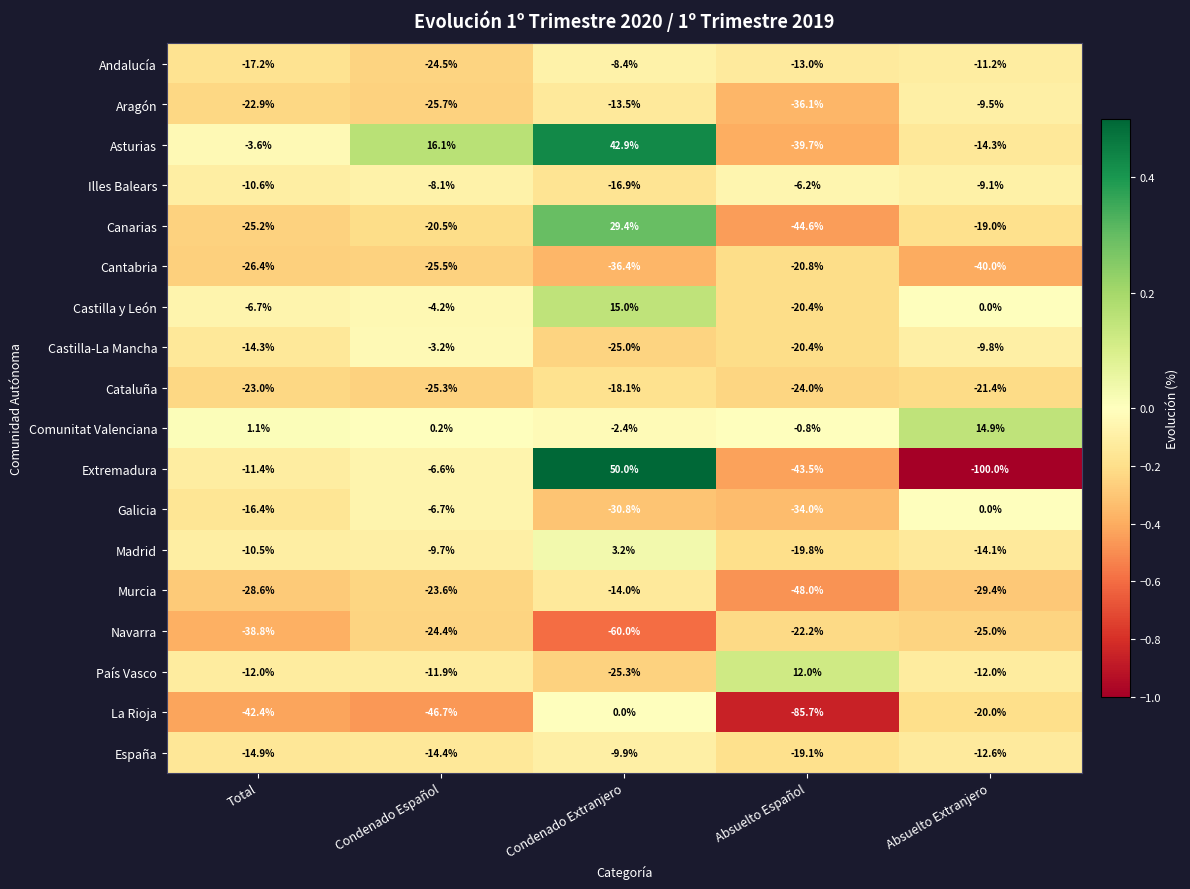

Rank the series at Condenado Español from highest to lowest value.

Asturias, Comunitat Valenciana, Castilla-La Mancha, Castilla y León, Extremadura, Galicia, Illes Balears, Madrid, País Vasco, España, Canarias, Murcia, Navarra, Andalucía, Cataluña, Cantabria, Aragón, La Rioja